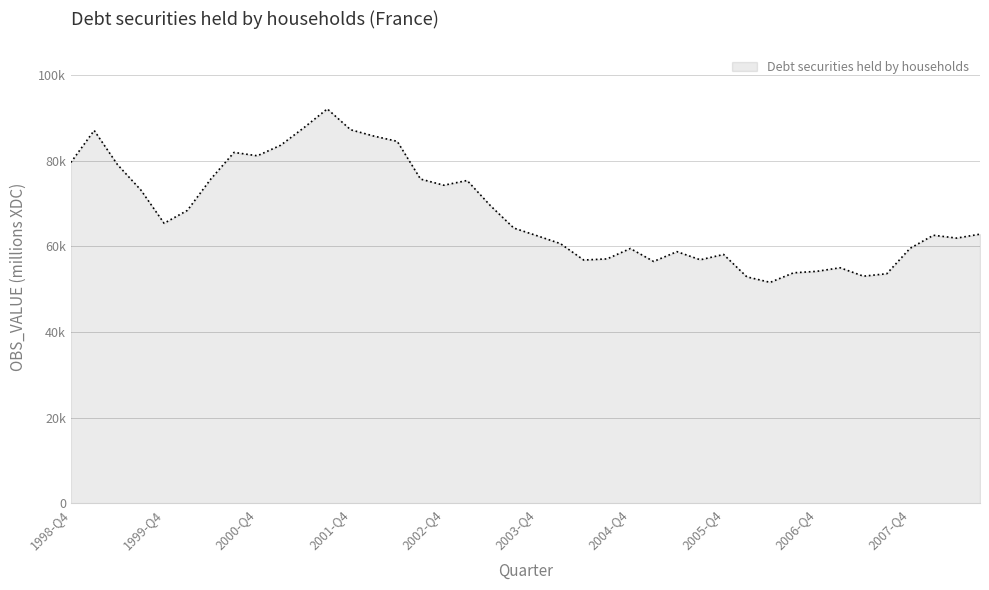

Does the chart display data point markers on the line(s)?

No